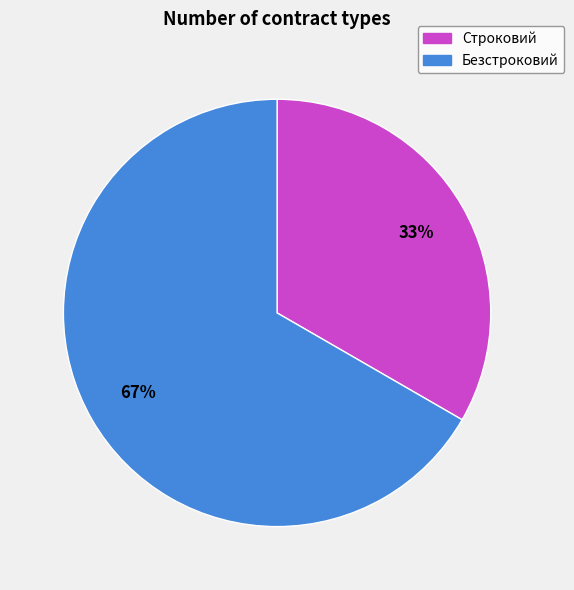

Count the number of slices in the pie.

2